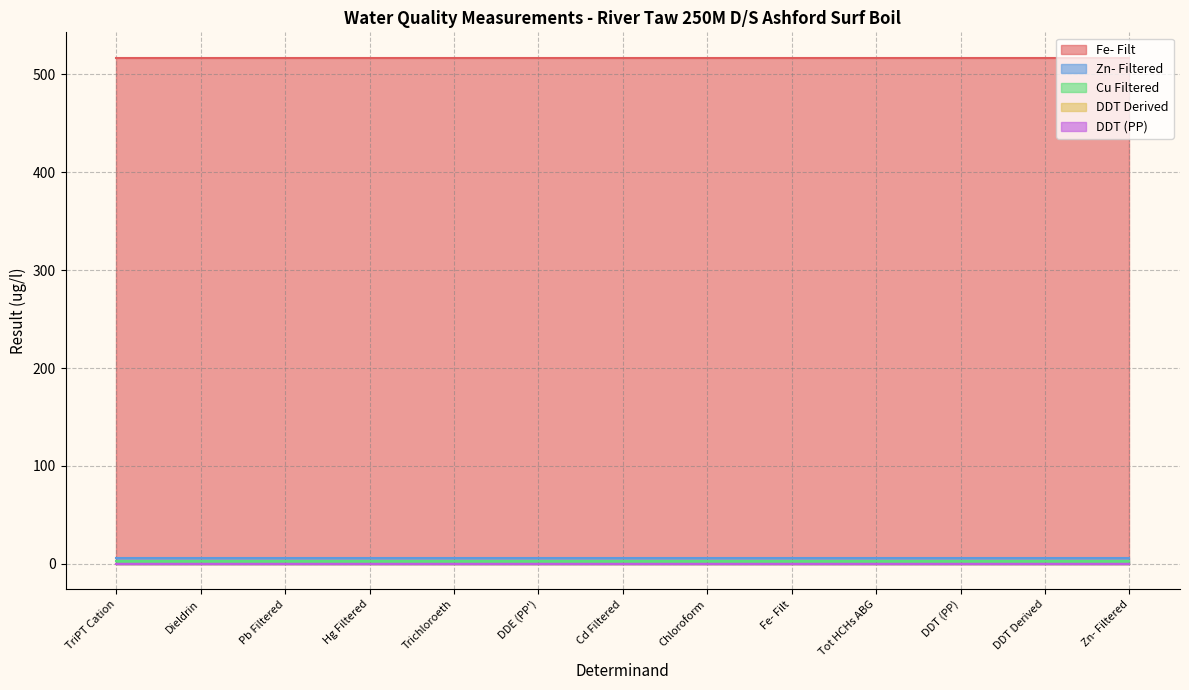

Is it true that DDT Derived equals 0.0 at Dieldrin?

False